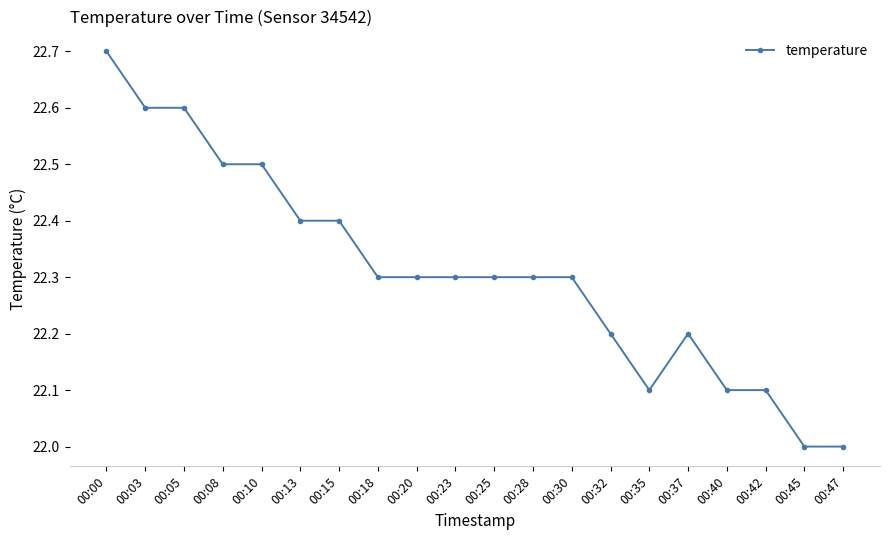

True or false: the data shows 37.7 at 00:47.

False